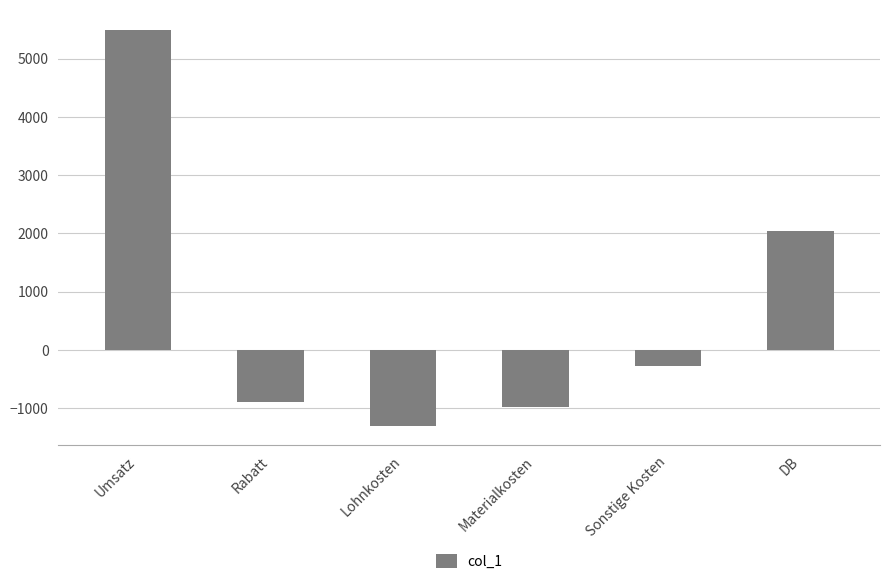

How many negative values are there?

4